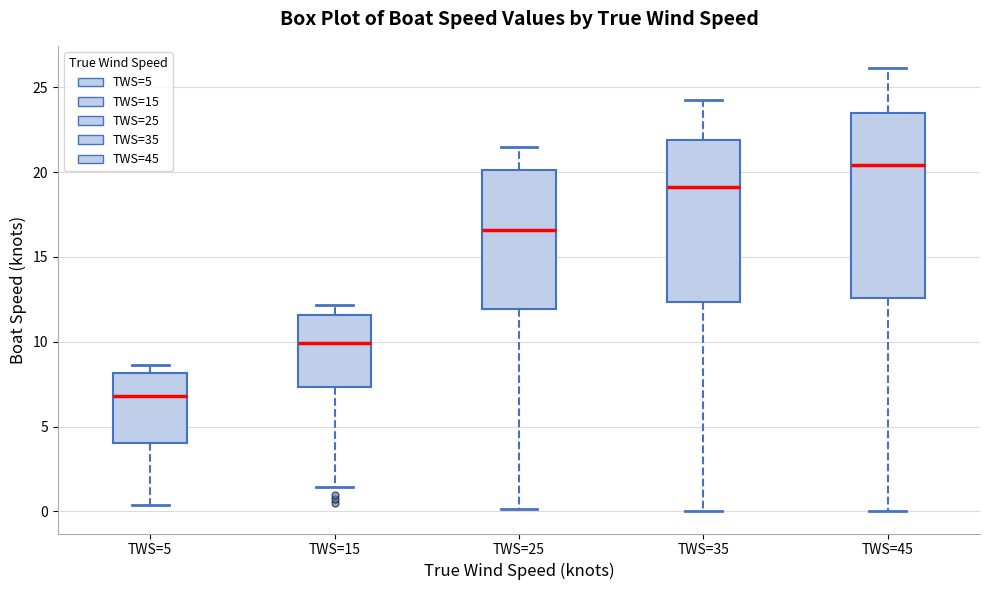

Which box's median line is the highest?

TWS=45